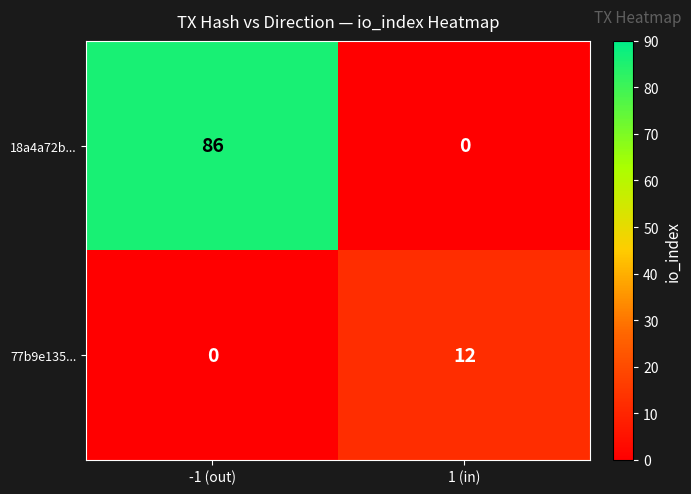

What is the difference between the 18a4a72b... values at 1 (in) and -1 (out)?

86